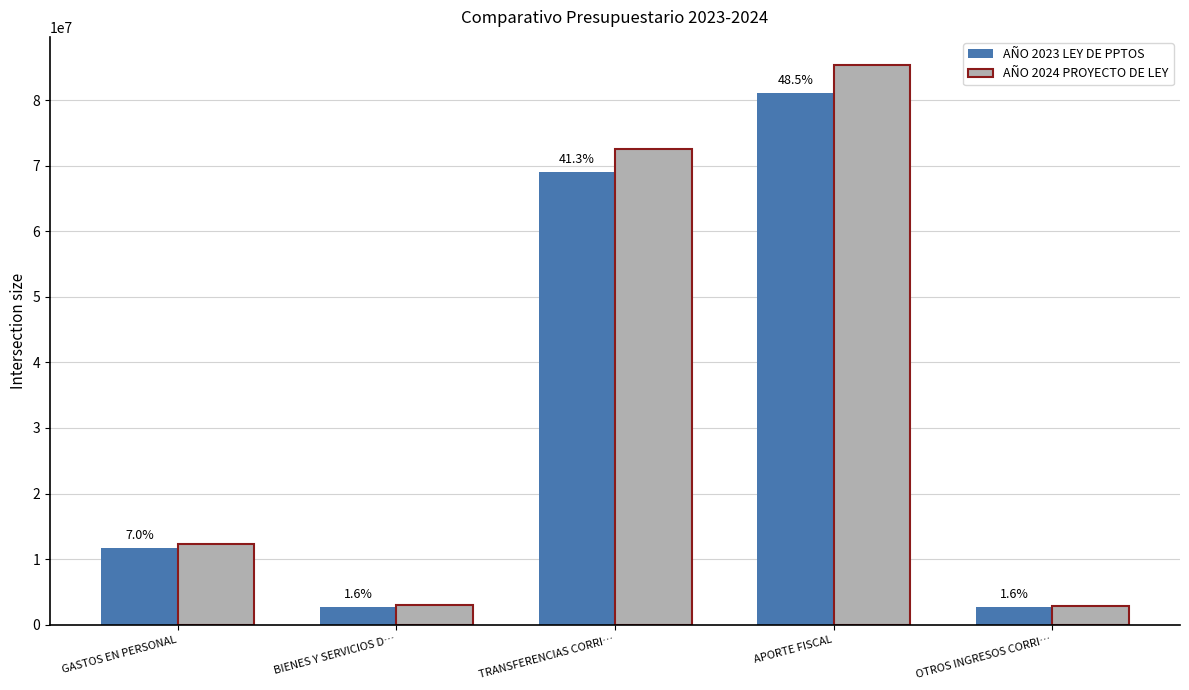

How many groups of bars are there?

5